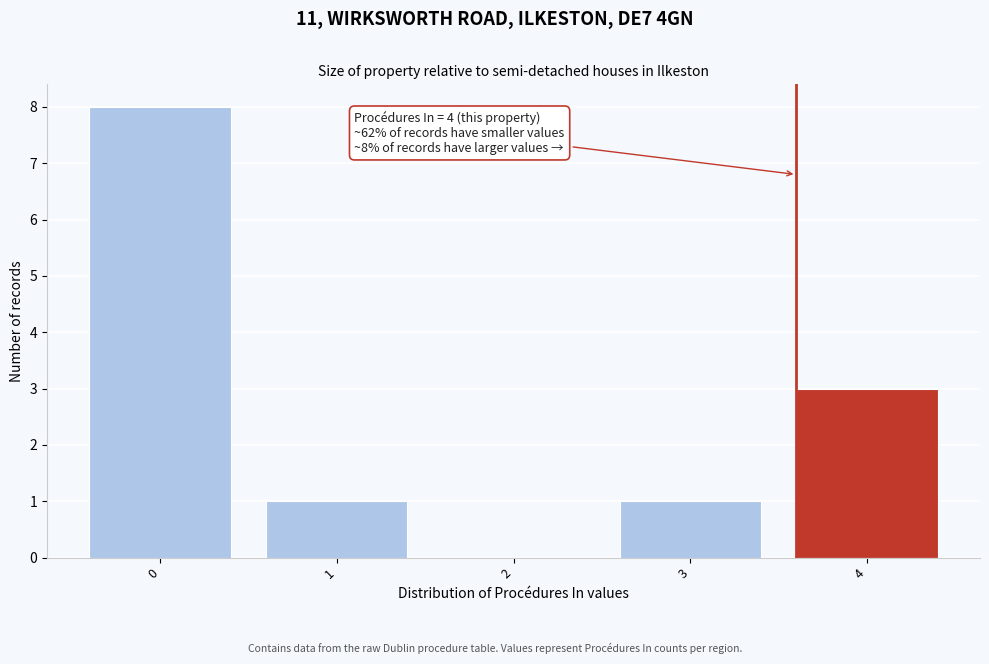

Reading right to left, extract all data points from this chart.

4=3	3=1	2=0	1=1	0=8